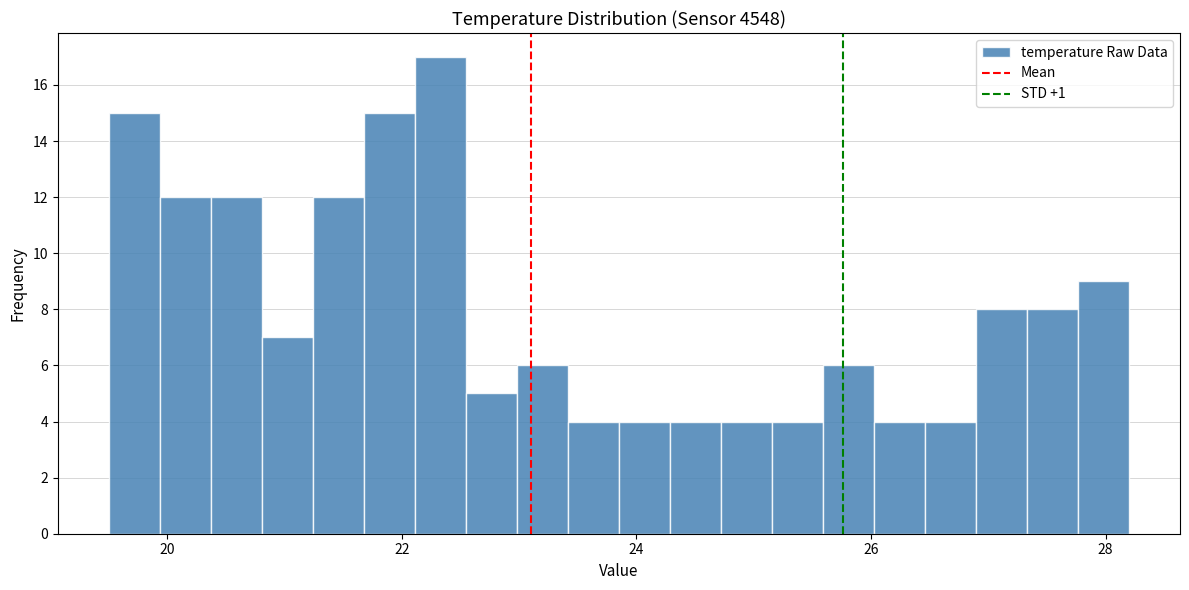

Read against the x-axis, roughly where is the centre of the tallest bar?

22.4